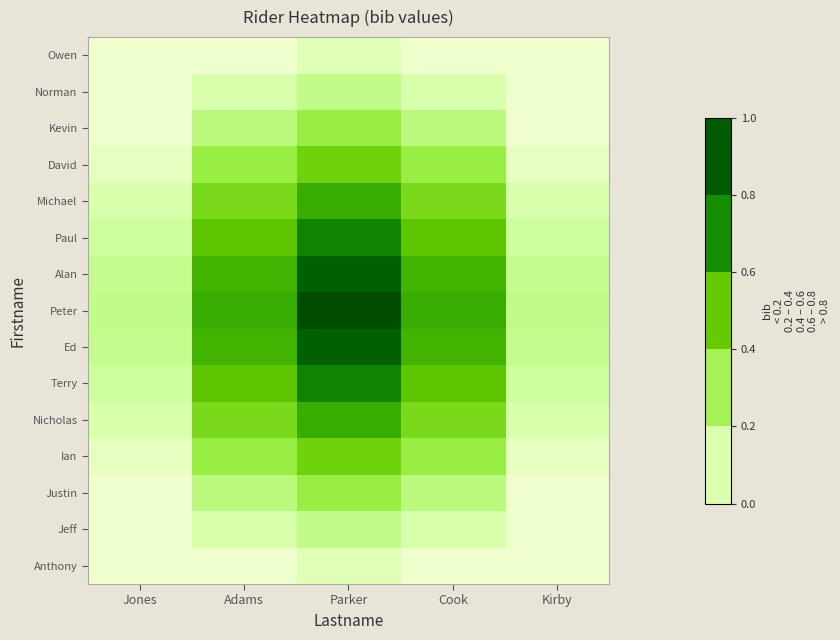

Which has a higher value, Kirby or Jones?

Kirby